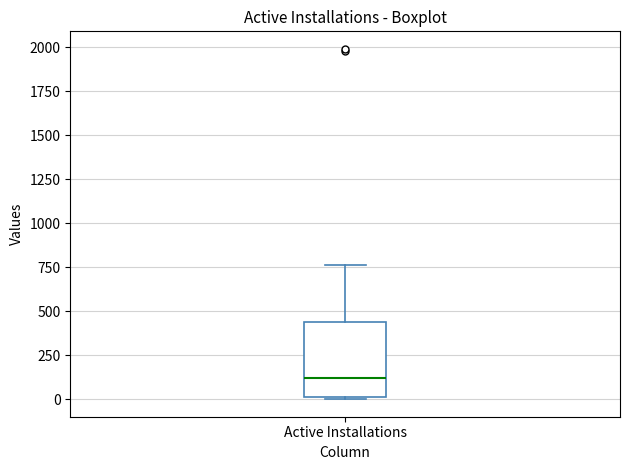

Transcribe this box plot: give where the median line is, the range the box spans, and where the two whiskers end, as read against the y-axis. The values are not printed on the chart, so give them approximately, as read against the axis.

median 100, box 0 to 450, whiskers 0 to 750